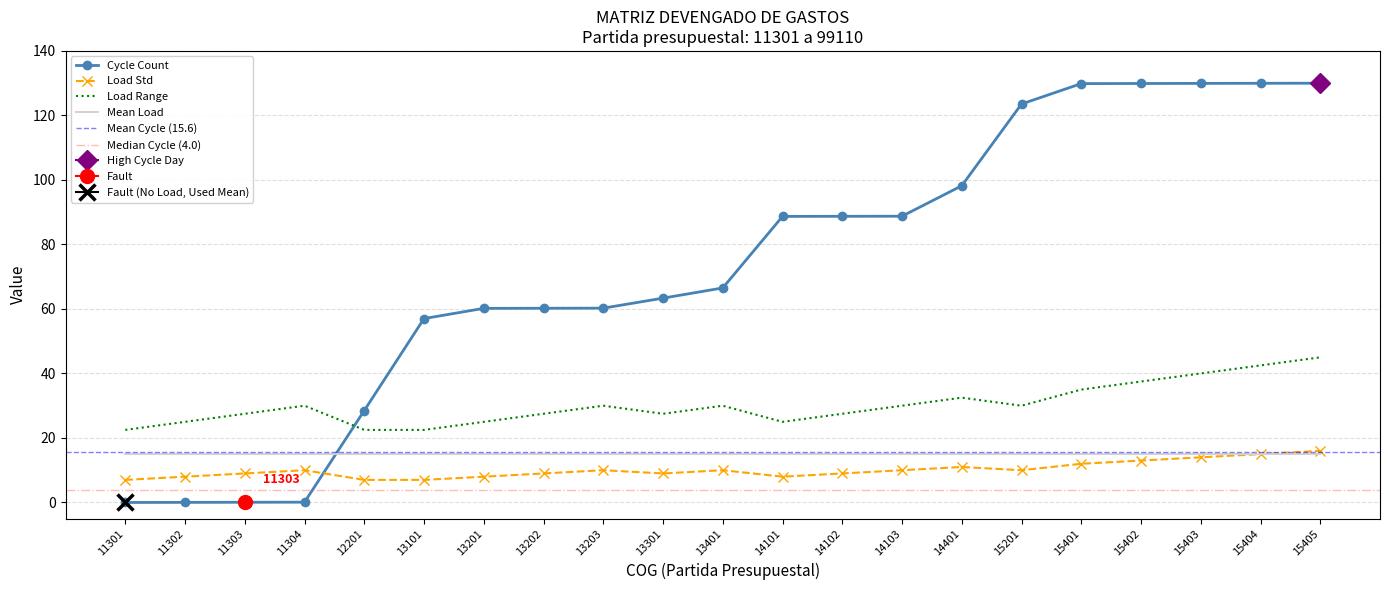

Reading right to left, extract all data points from this chart.

15405=130.0	15404=130.0	15403=129.9	15402=129.9	15401=129.9	15201=123.5	14401=98.2	14103=88.8	14102=88.7	14101=88.7	13401=66.5	13301=63.4	13203=60.2	13202=60.2	13201=60.2	13101=57.0	12201=28.5	11304=0.1	11303=0.1	11302=0.0	11301=0.0